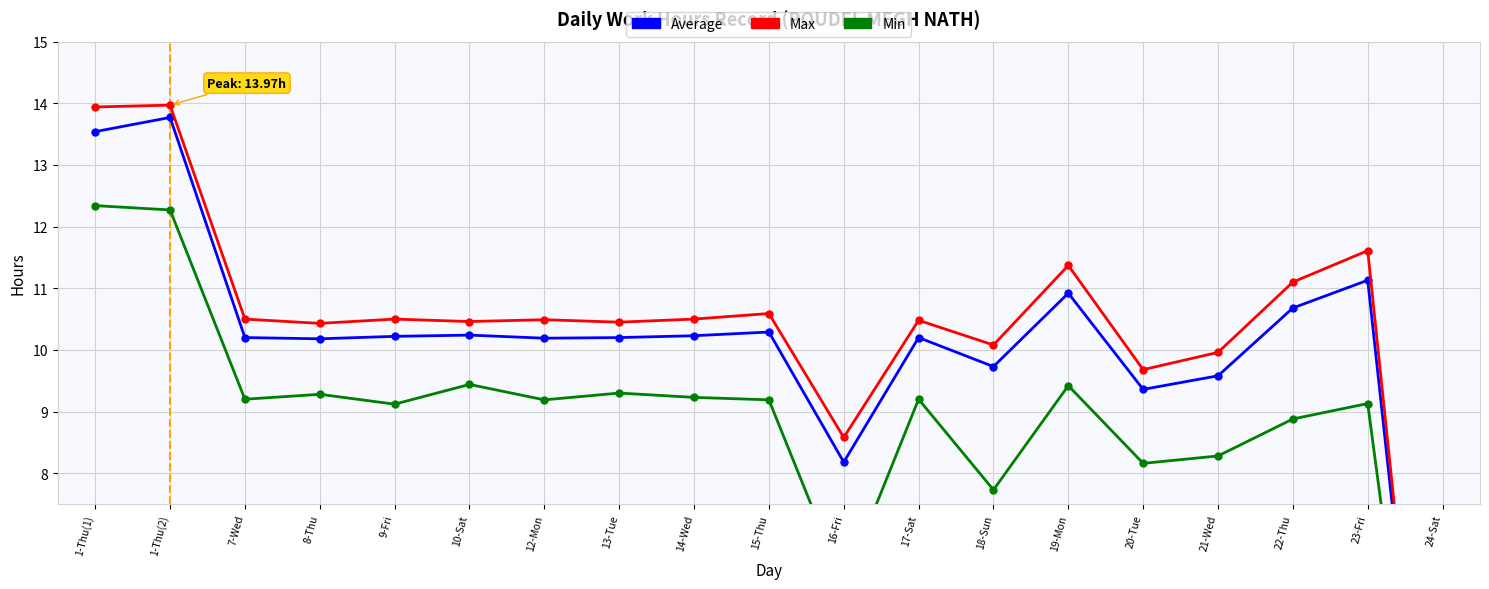

True or false: Max has a value of 7.5 at 22-Thu.

False